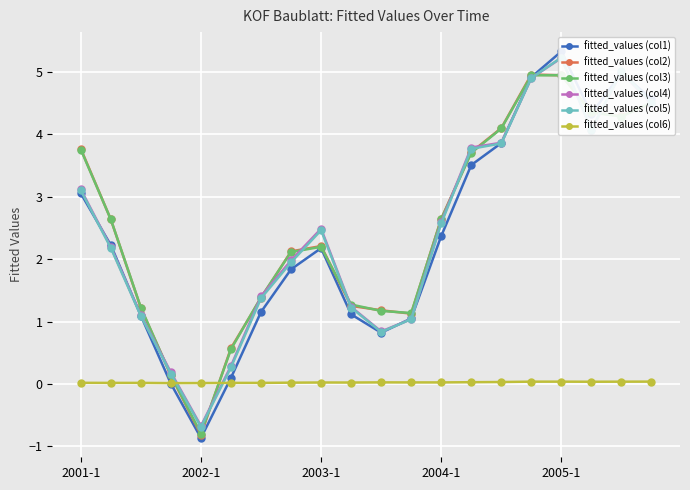

Is this an area chart (filled region under the line)?

No